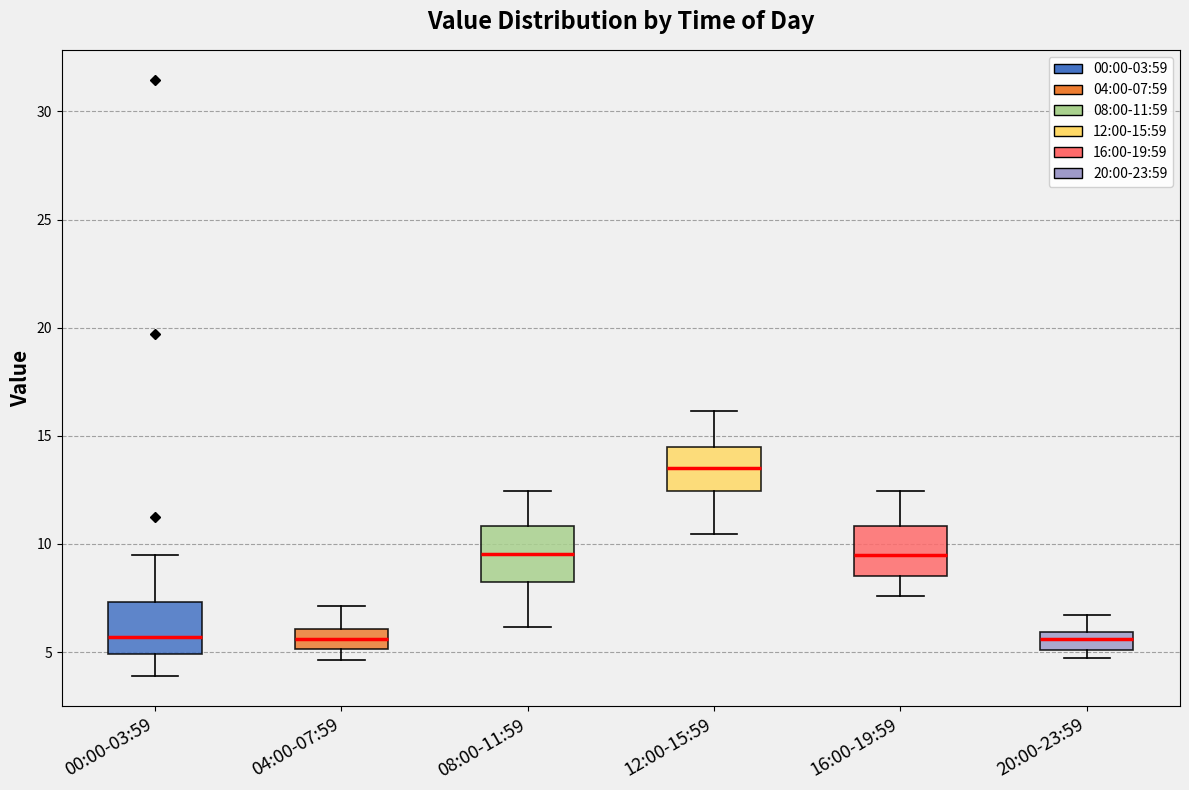

Where is the lower edge of the box for 16:00-19:59 on the y-axis? The values are not printed on the chart, so give them approximately, as read against the axis.

8.5